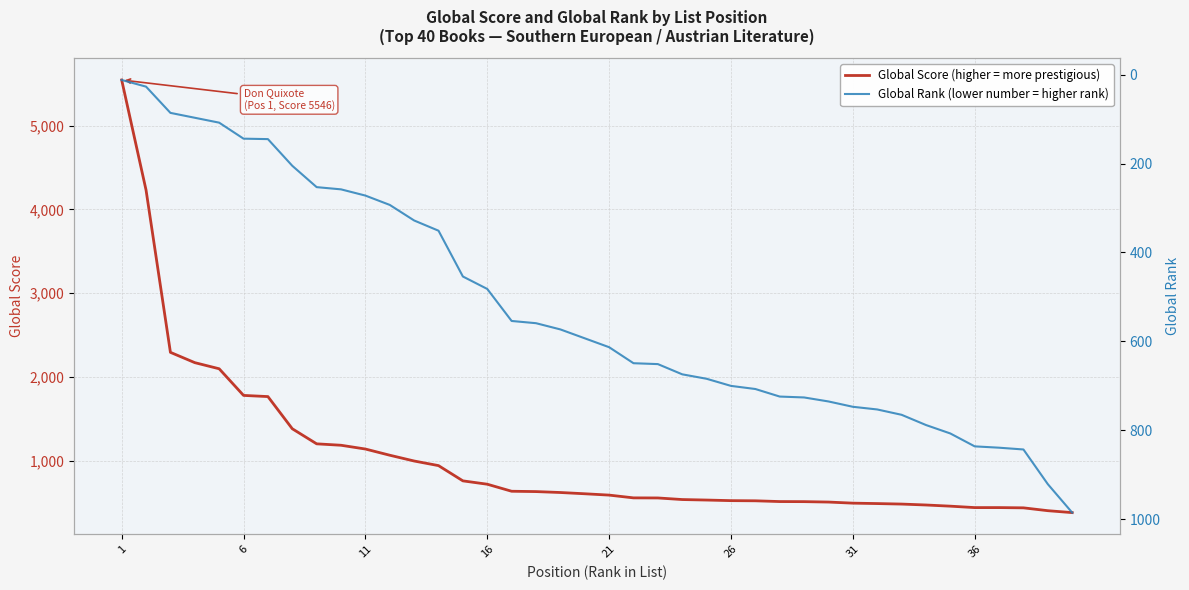

What is the sum of all Global Rank values?

20941